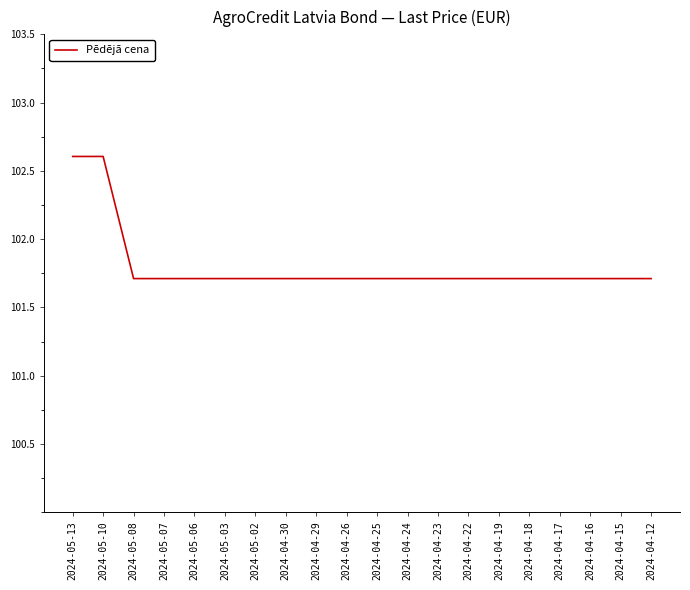

What is the smallest value displayed?

101.7